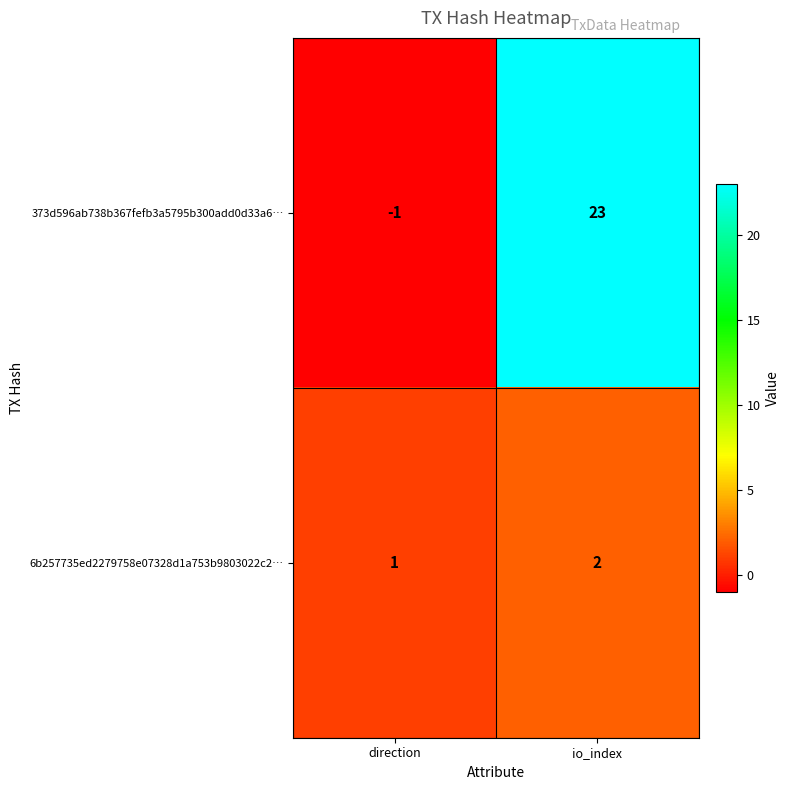

What is the sum of all 6b257735ed2279758e07328d1a753b9803022c2… values?

3